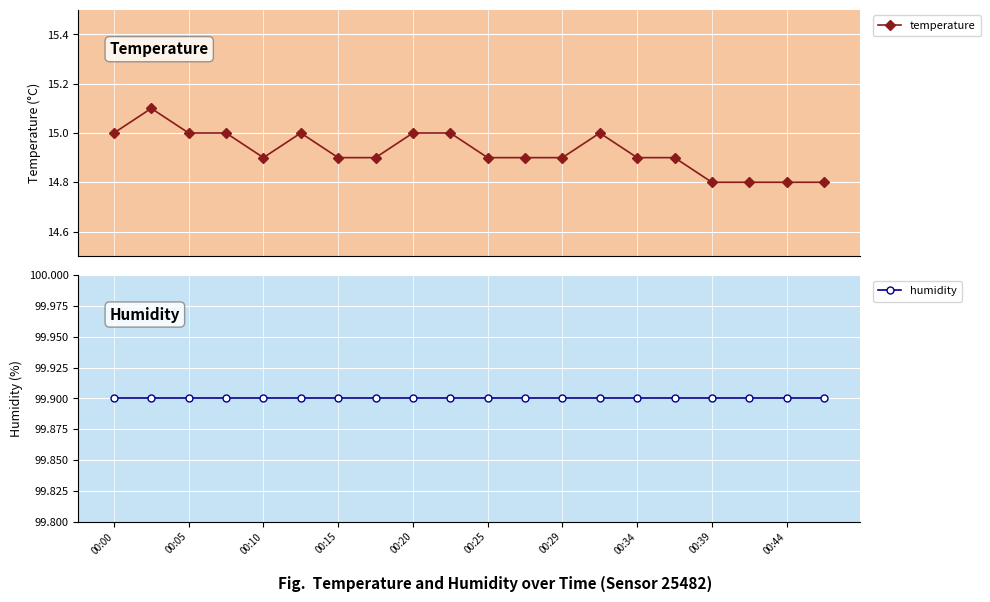

Reading left to right, transcribe all the data shown in this chart.

temperature: 15.0	15.1	15.0	15.0	14.9	15.0	14.9	14.9	15.0	15.0	14.9	14.9	14.9	15.0	14.9	14.9	14.8	14.8	14.8	14.8
humidity: 99.9	99.9	99.9	99.9	99.9	99.9	99.9	99.9	99.9	99.9	99.9	99.9	99.9	99.9	99.9	99.9	99.9	99.9	99.9	99.9